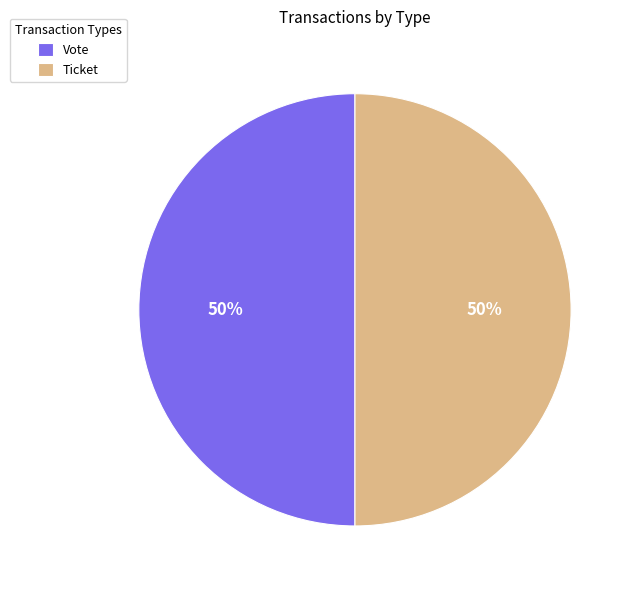

What is the ratio of the value at Ticket to the value at Vote?

1.0